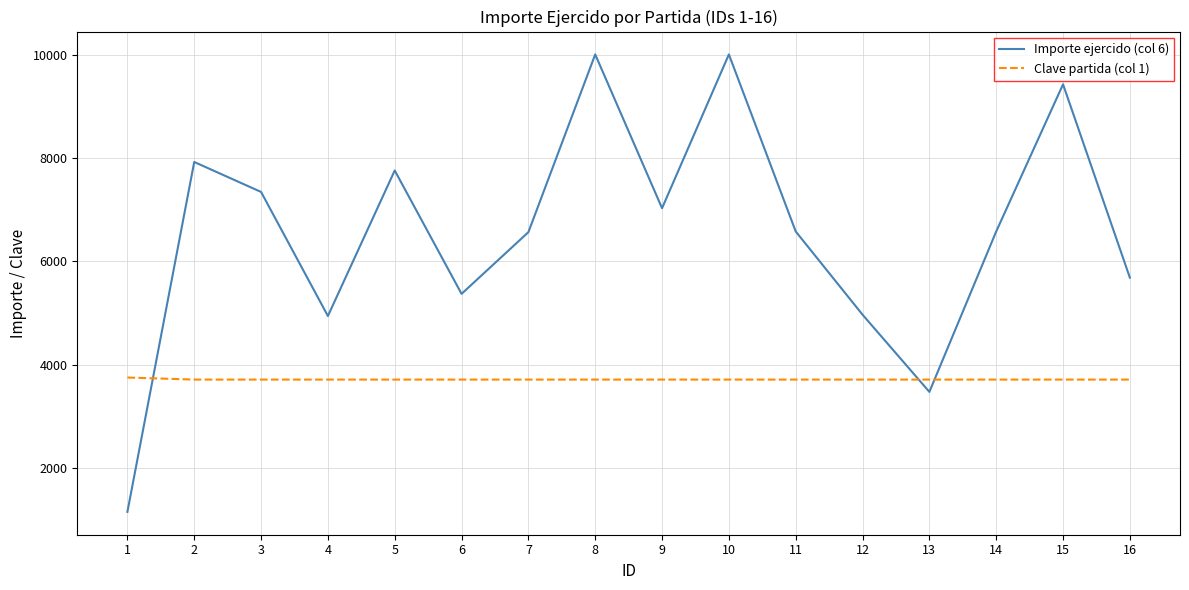

Which series has the largest range (max minus min)?

Importe ejercido (col 6)